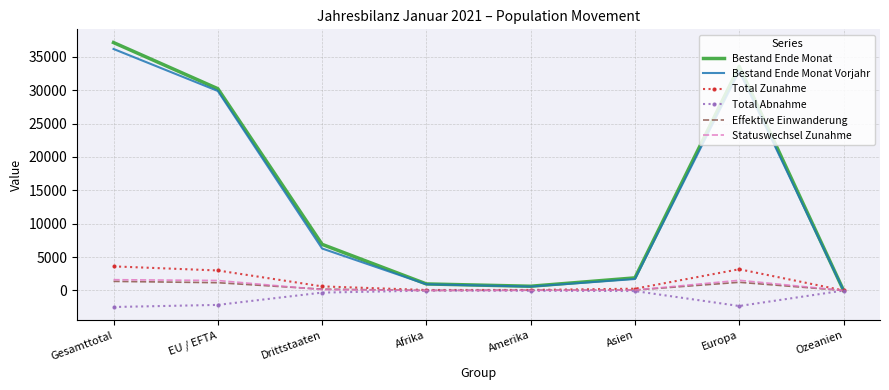

Is it true that Statuswechsel Zunahme equals 1528 at Europa?

True